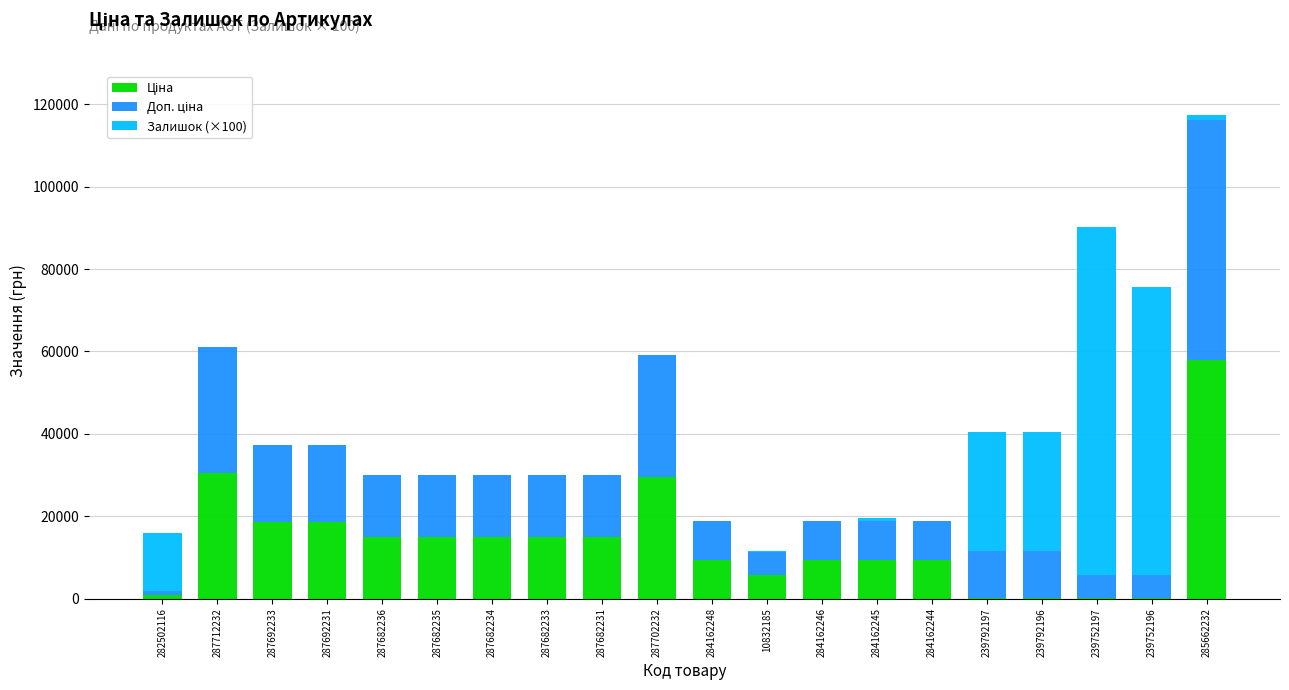

What is the total value across all series at 287692231?

37343.0